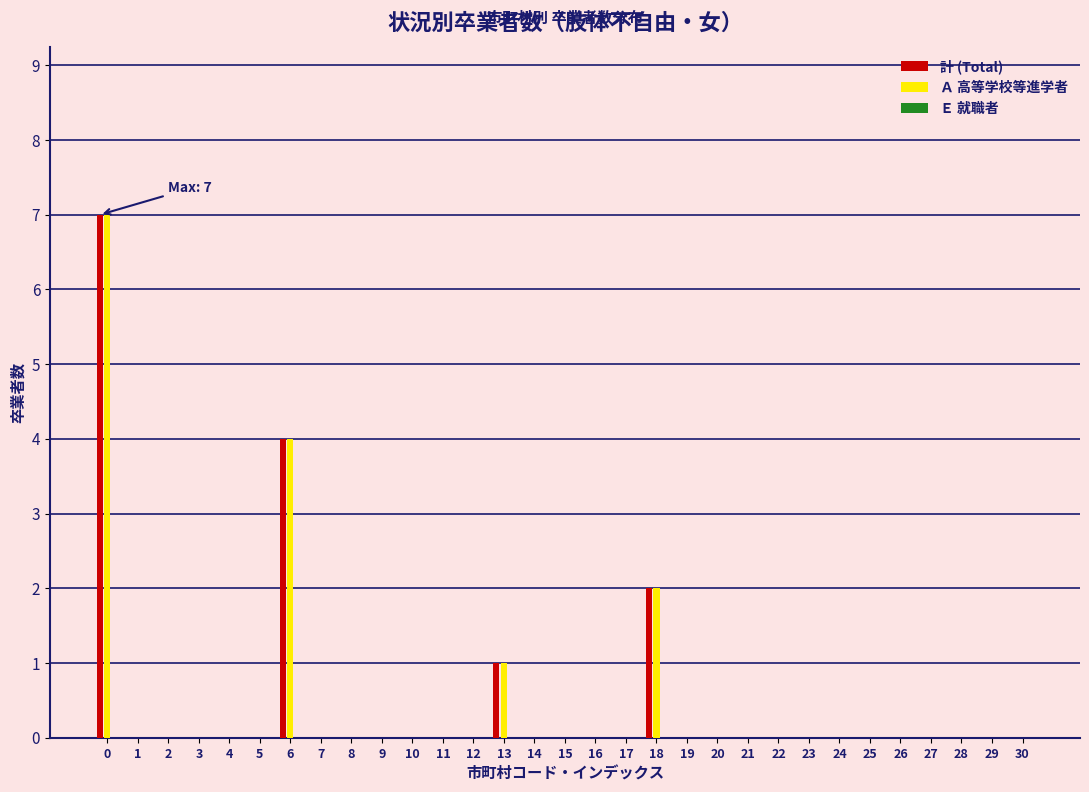

What is the maximum value for 計 (Total)?

7